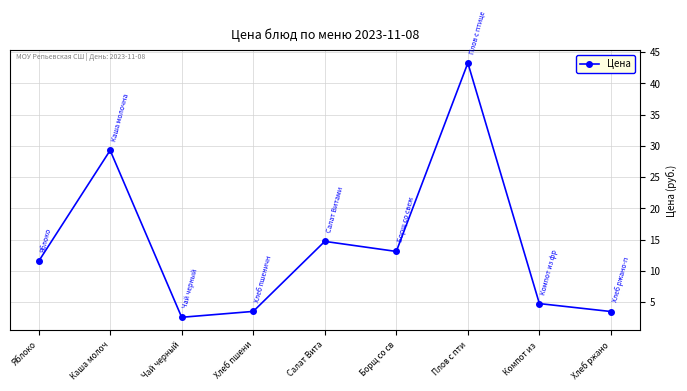

What is the change in value from Хлеб пшени to Салат Вита?

+11.2